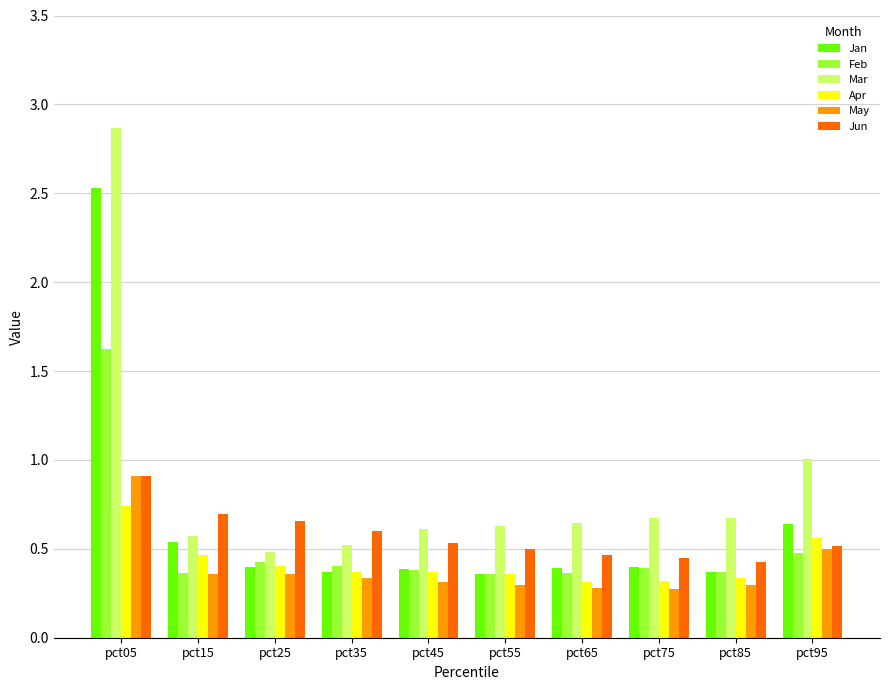

Which series has the largest range (max minus min)?

Mar